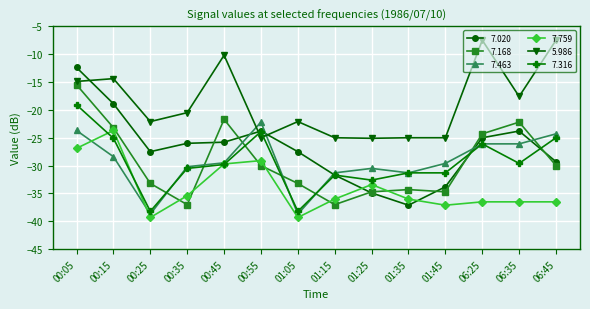

What value does the 7.759 series have at 00:05?

-26.9